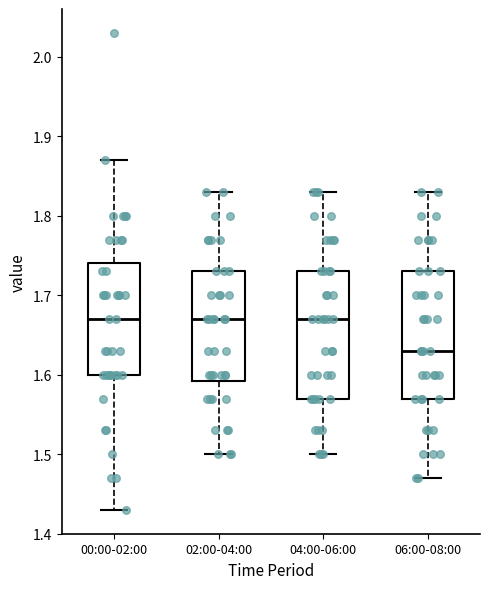

Reading left to right, read every box against the y-axis: the position of its median line, the range the box covers, and the ends of its whiskers. The values are not printed on the chart, so give them approximately, as read against the axis.

00:00-02:00: median 1.67, box 1.60 to 1.74, whiskers 1.43 to 1.87
02:00-04:00: median 1.67, box 1.59 to 1.73, whiskers 1.50 to 1.83
04:00-06:00: median 1.67, box 1.57 to 1.73, whiskers 1.50 to 1.83
06:00-08:00: median 1.63, box 1.57 to 1.73, whiskers 1.47 to 1.83